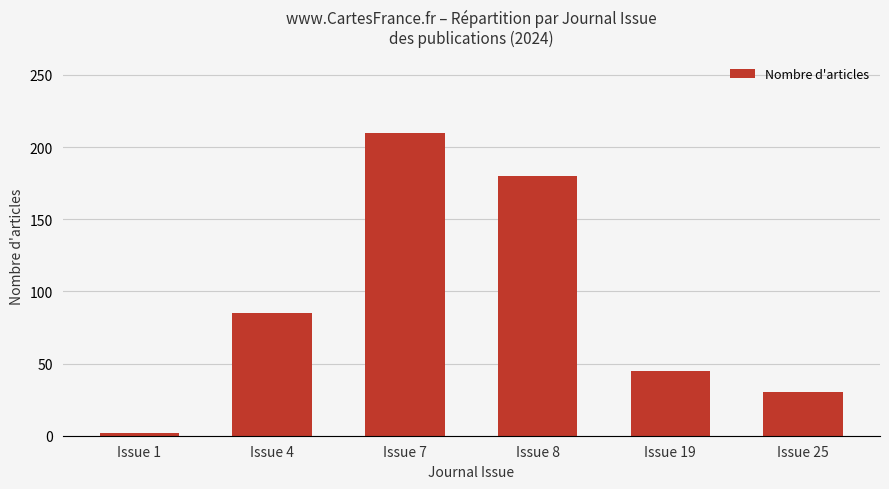

What is the difference between the values at Issue 19 and Issue 8?

135